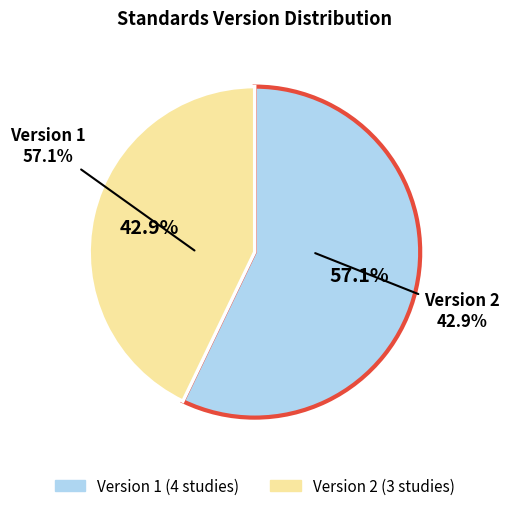

The 2 slice represents 21% of the pie. True or false?

False